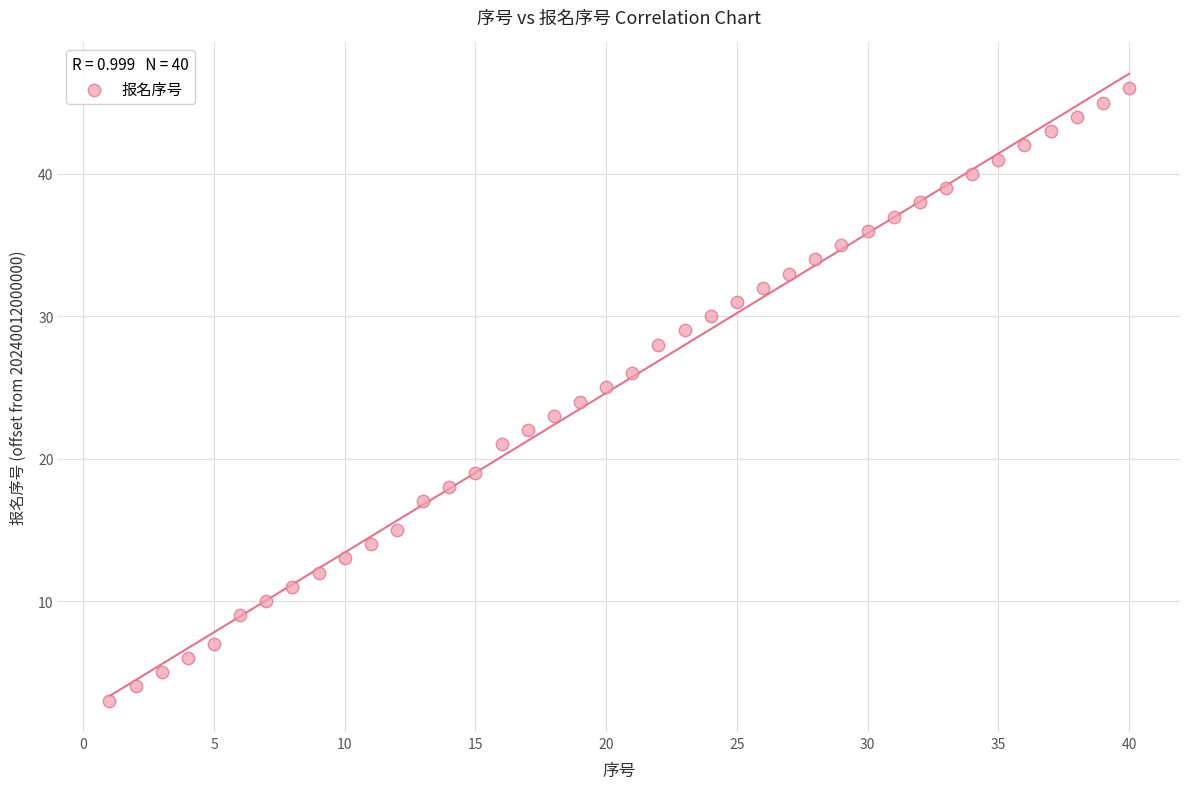

What is the range of Y values (max minus min)?

43